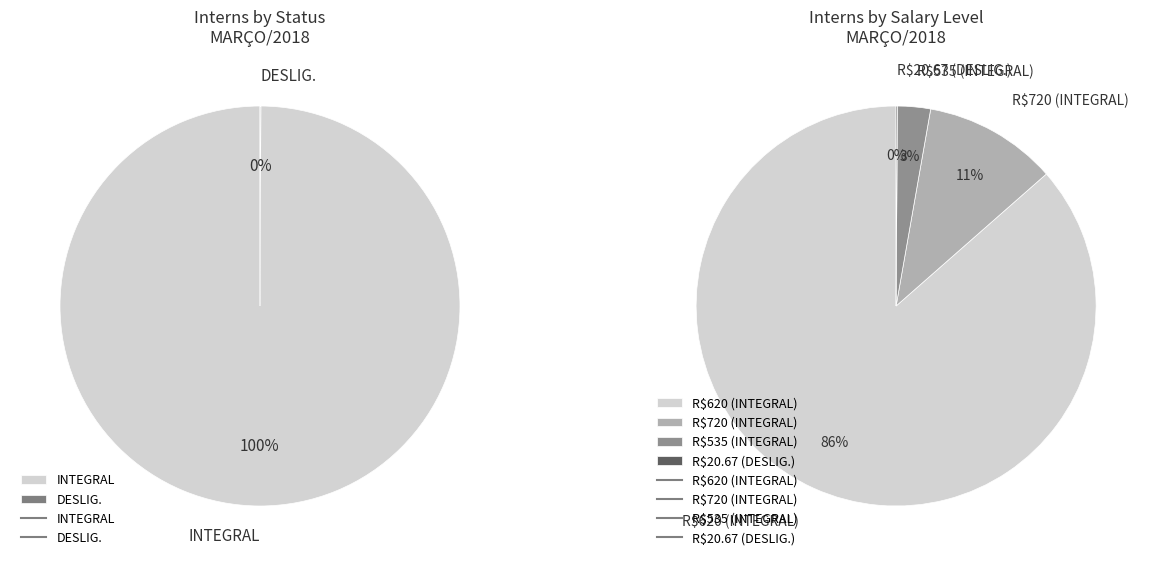

What is the change in value from INTEGRAL to INTEGRAL?

-85.0